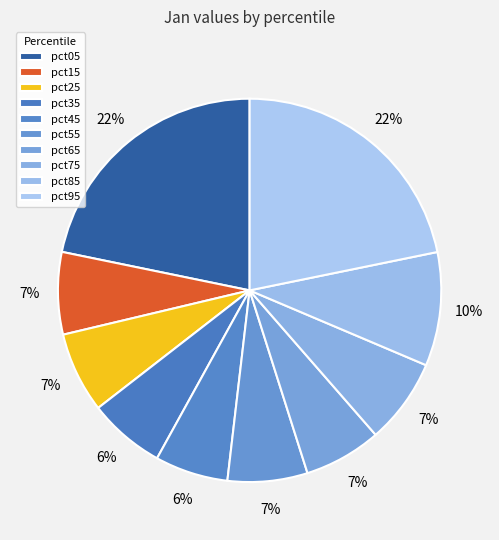

Which category has the biggest portion of the pie?

pct95